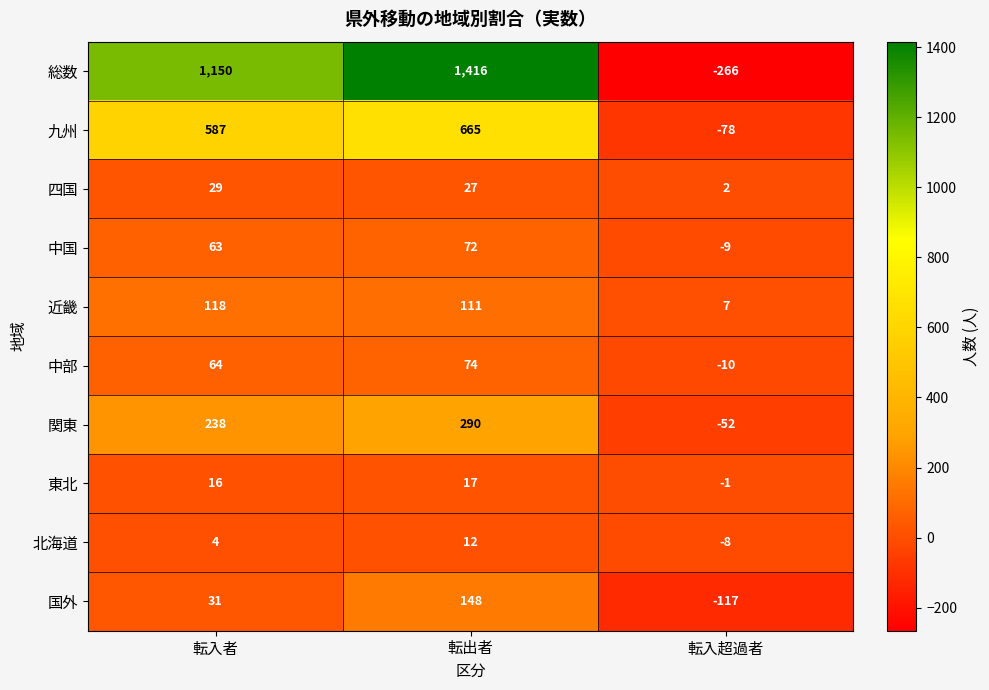

Which series has the widest spread of values?

総数